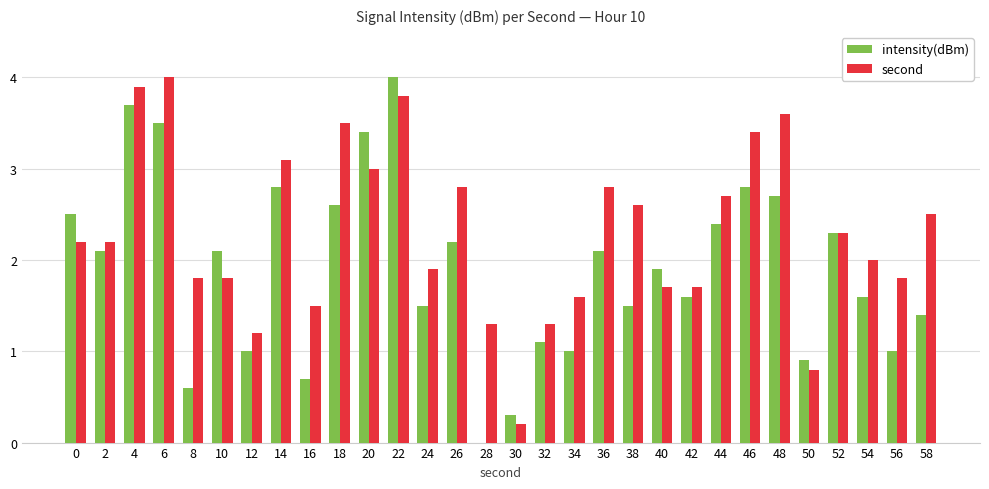

What is the sum of all second values?

69.0